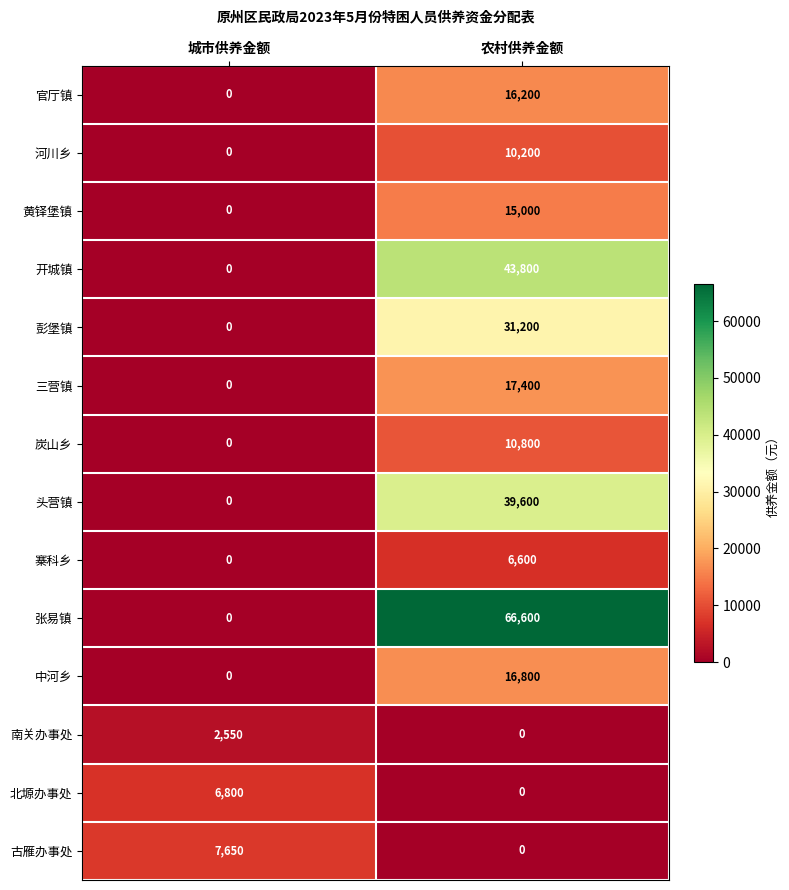

Reading right to left, transcribe all the data shown in this chart.

官厅镇: 农村供养金额=16200	城市供养金额=0
河川乡: 农村供养金额=10200	城市供养金额=0
黄铎堡镇: 农村供养金额=15000	城市供养金额=0
开城镇: 农村供养金额=43800	城市供养金额=0
彭堡镇: 农村供养金额=31200	城市供养金额=0
三营镇: 农村供养金额=17400	城市供养金额=0
炭山乡: 农村供养金额=10800	城市供养金额=0
头营镇: 农村供养金额=39600	城市供养金额=0
寨科乡: 农村供养金额=6600	城市供养金额=0
张易镇: 农村供养金额=66600	城市供养金额=0
中河乡: 农村供养金额=16800	城市供养金额=0
南关办事处: 农村供养金额=0	城市供养金额=2550
北塬办事处: 农村供养金额=0	城市供养金额=6800
古雁办事处: 农村供养金额=0	城市供养金额=7650